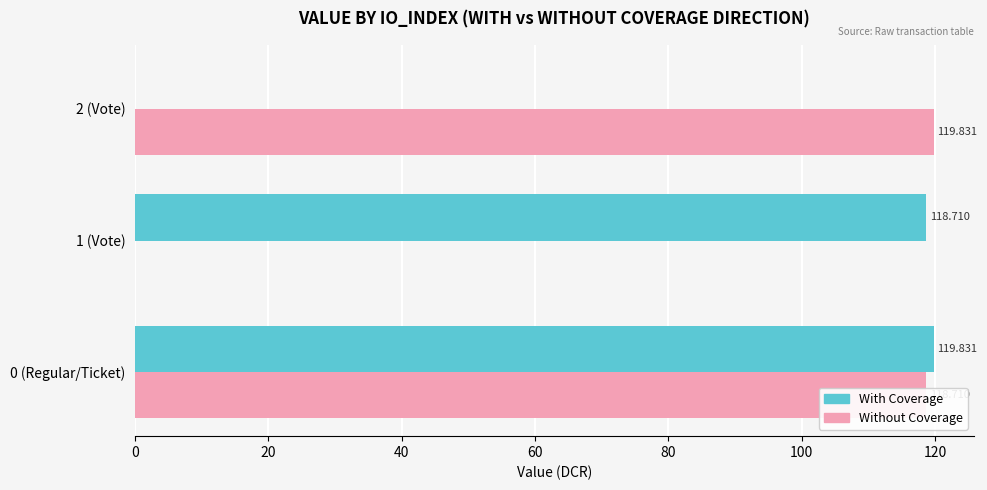

Which series changed the most between 1 (Vote) and 2 (Vote)?

Without Coverage